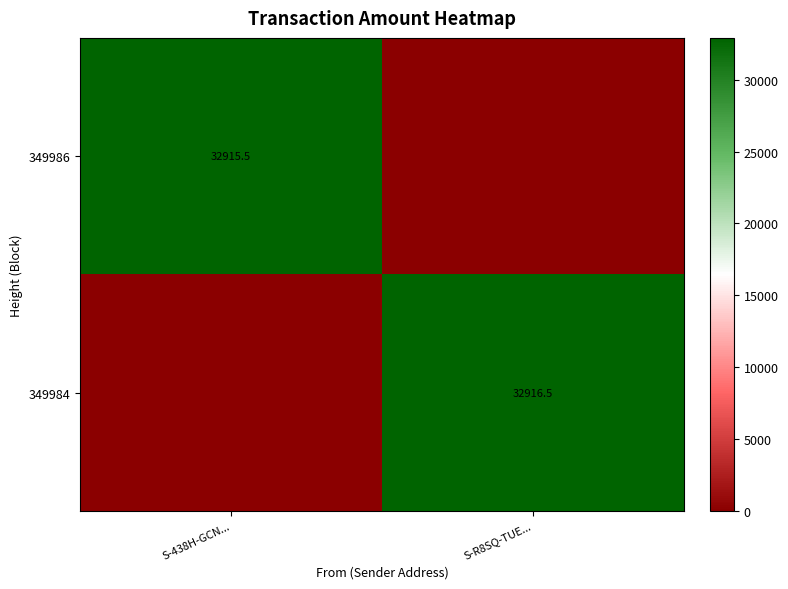

True or false: 349984 has a value of 32916.5 at S-R8SQ-TUE....

True